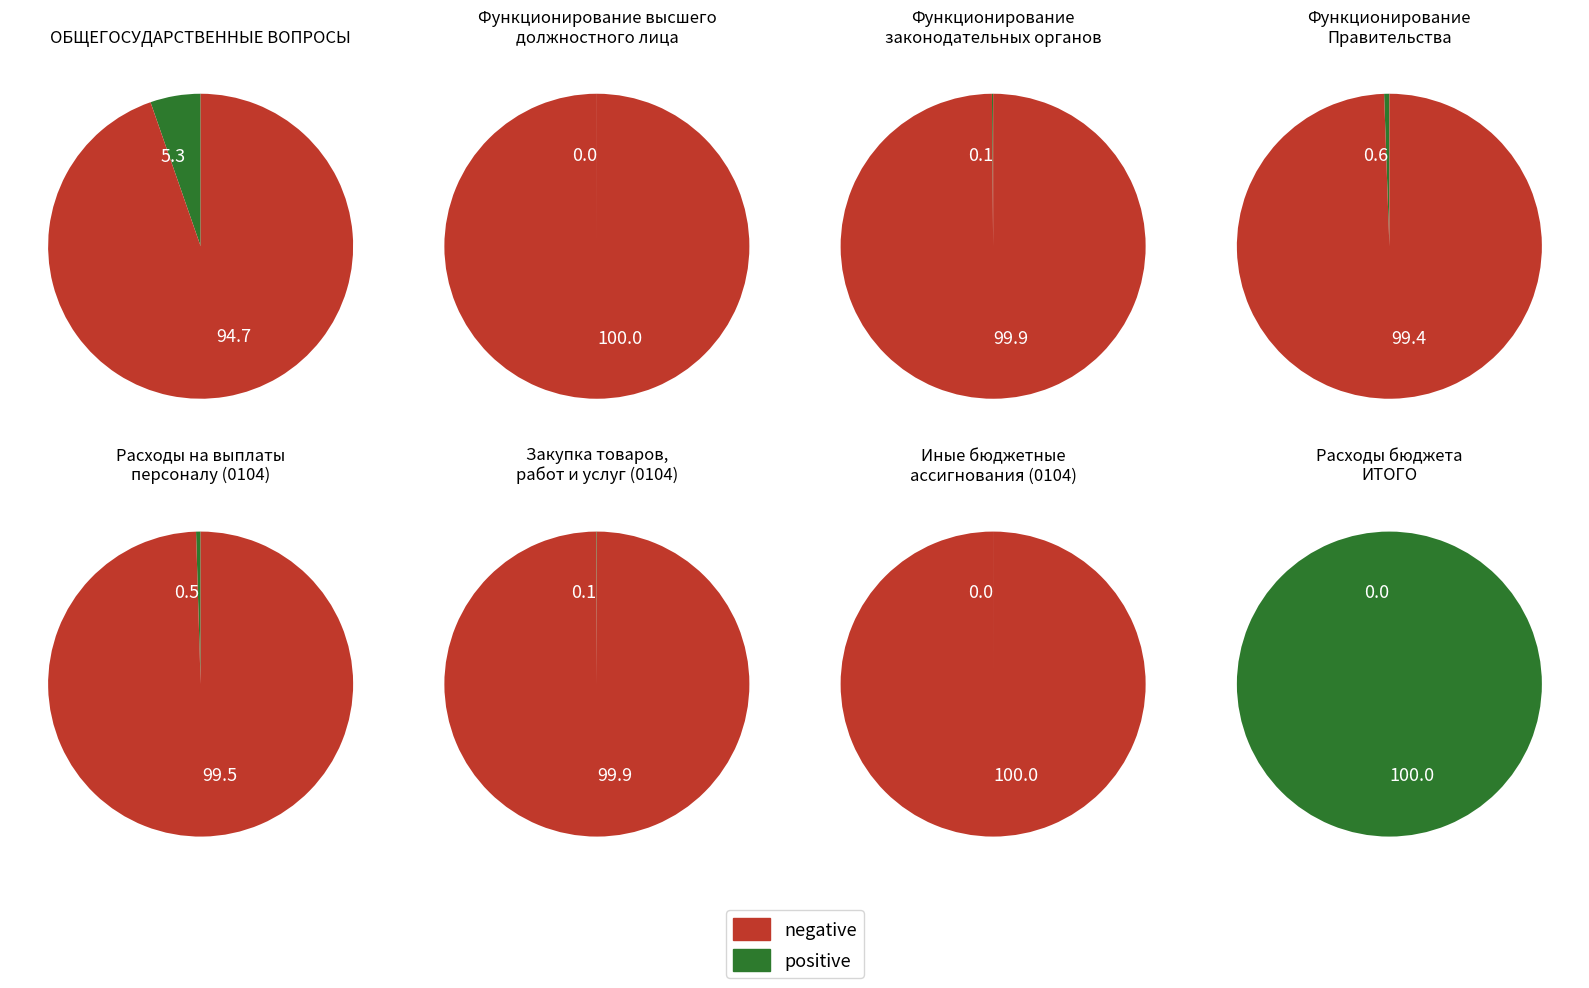

Which category accounts for the majority?

Расходы бюджета ИТОГО